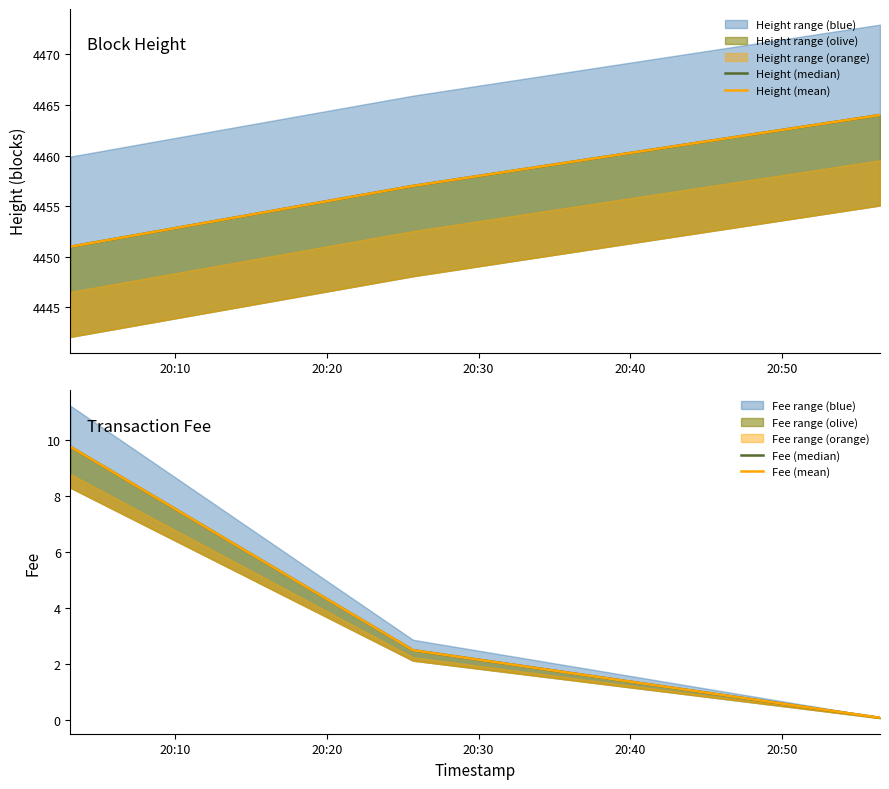

How many values in the Height (mean) series exceed 4457?

1